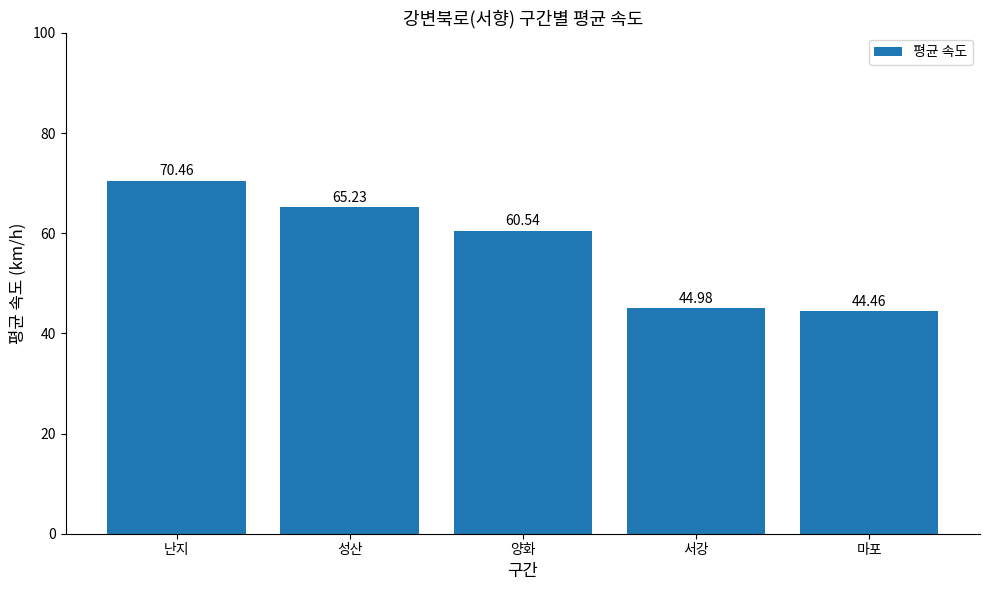

At which category does the chart reach its peak across all series?

난지